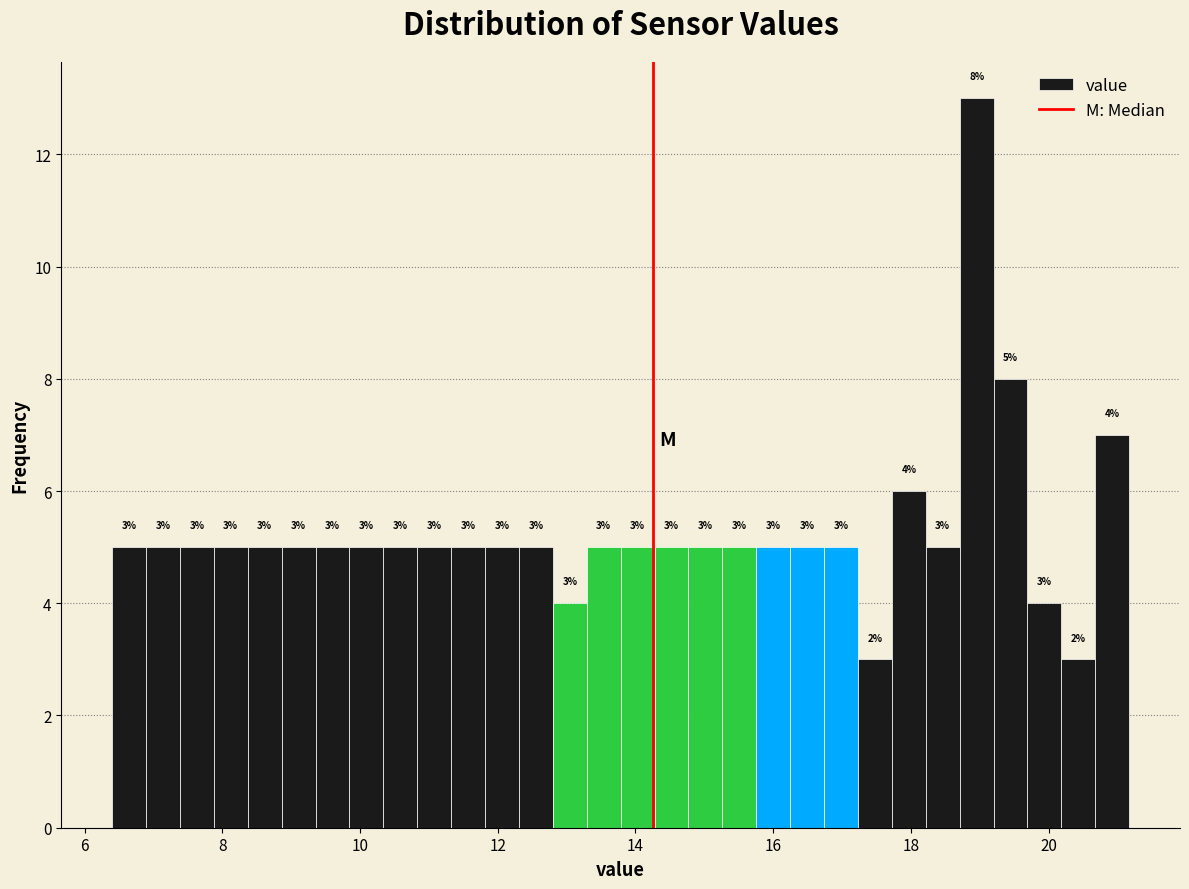

Around what value on the x-axis is the tallest bar? Give the approximate position of its centre, as read against the axis.

19.0